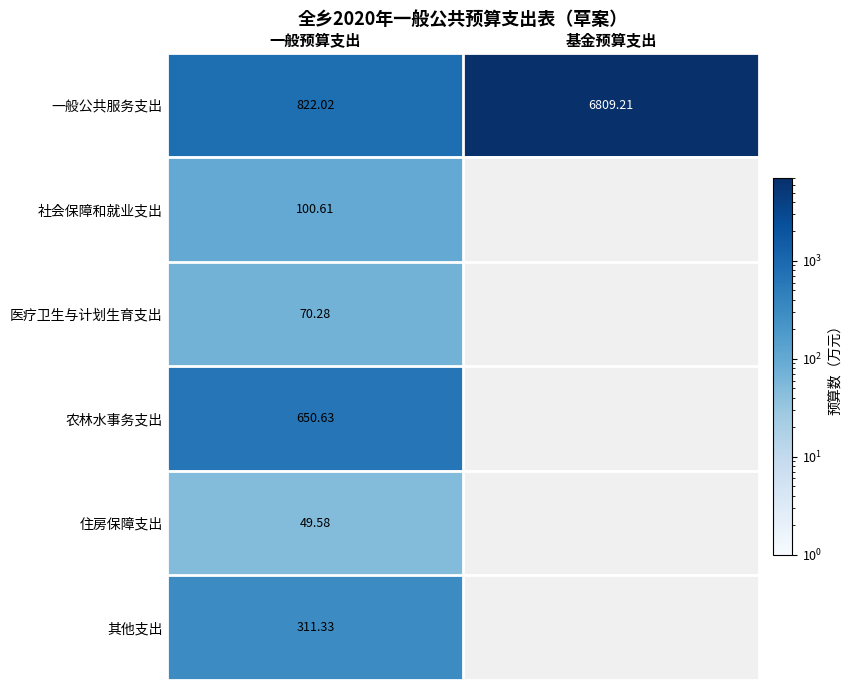

At which label does 一般公共服务支出 first exceed 6809?

基金预算支出